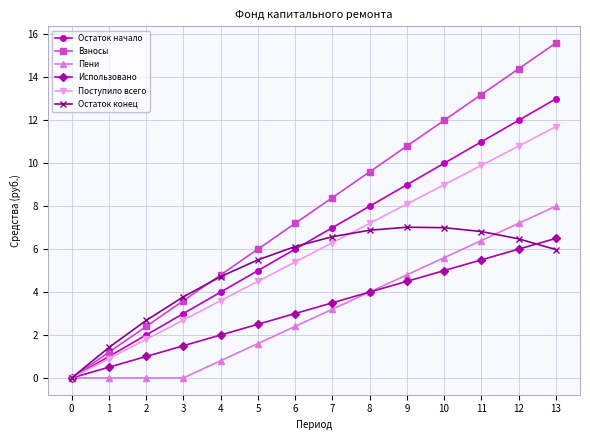

Which series has the largest range (max minus min)?

Взносы